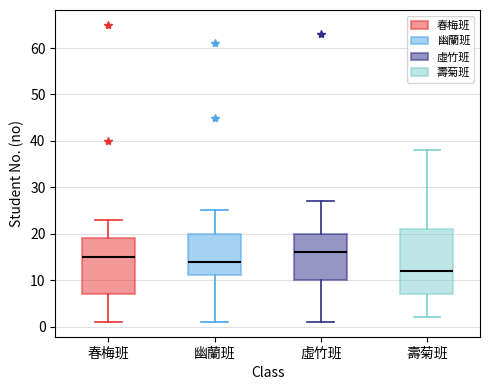

Which box is the tallest, from its lower edge to its upper edge?

壽菊班